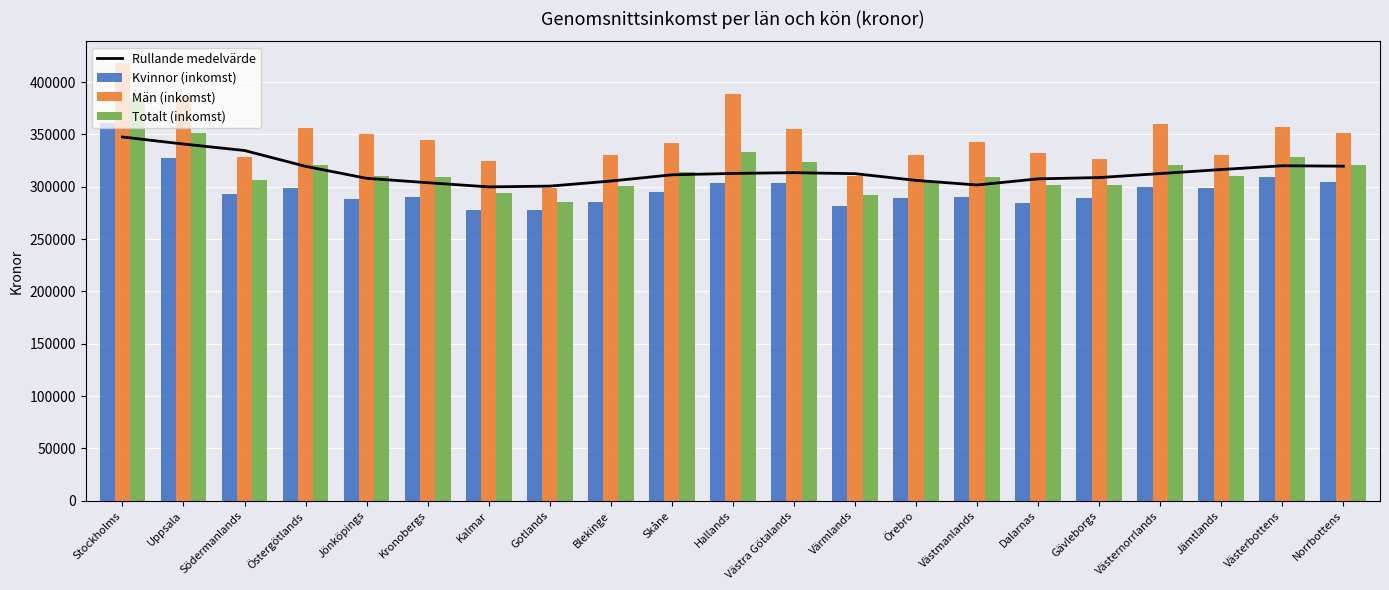

Is it true that Kvinnor (inkomst) equals 189141.9 at Östergötlands?

False